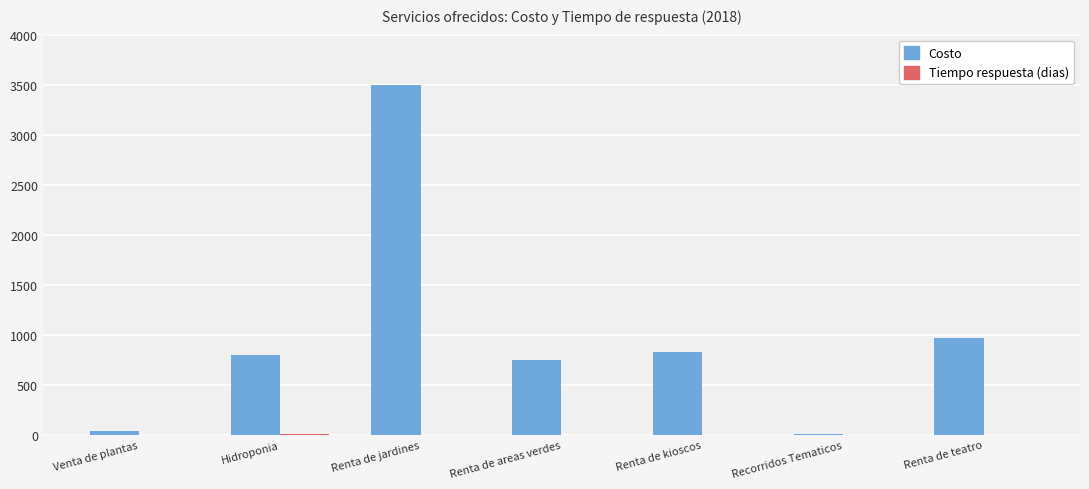

Between Venta de plantas and Renta de areas verdes, which series saw the biggest shift?

Costo